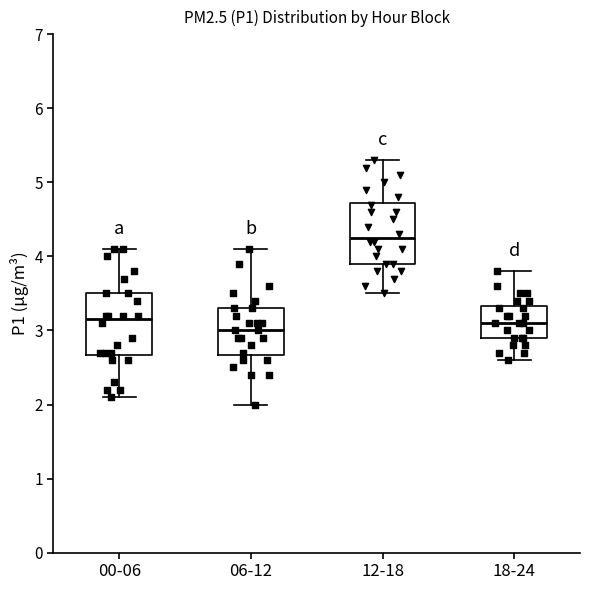

Reading left to right, transcribe this box plot: for each box, give where its median line is, the range the box spans, and where its two whiskers end, as read against the y-axis. The values are not printed on the chart, so give them approximately, as read against the axis.

00-06: median 3.2, box 2.7 to 3.5, whiskers 2.1 to 4.1
06-12: median 3.0, box 2.7 to 3.3, whiskers 2.0 to 4.1
12-18: median 4.3, box 3.9 to 4.7, whiskers 3.5 to 5.3
18-24: median 3.1, box 2.9 to 3.3, whiskers 2.6 to 3.8